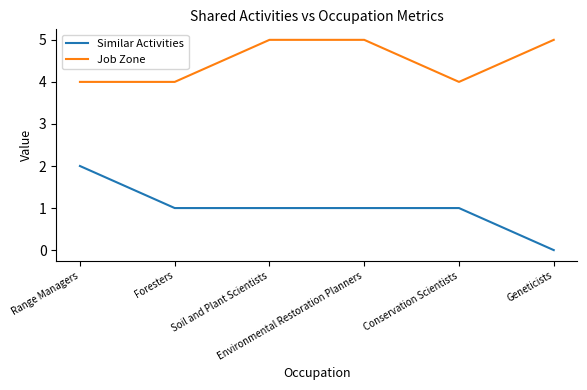

Rank the series by their maximum value, from lowest to highest.

Similar Activities, Job Zone